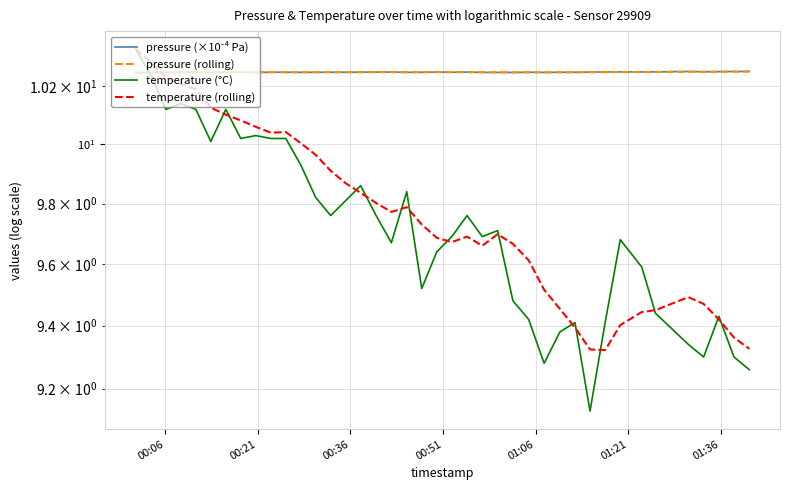

What is the average value of the temperature (°C) series?

9.7